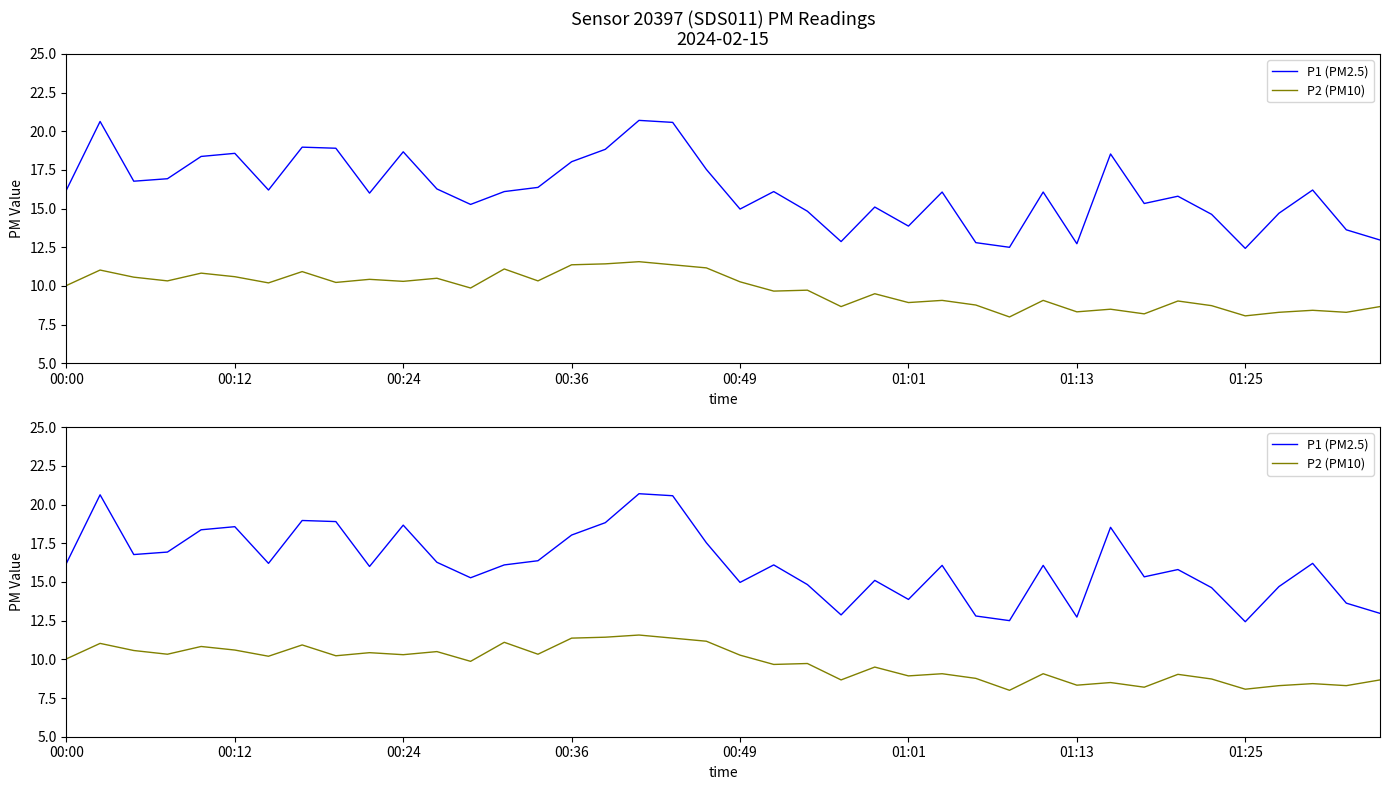

Reading left to right, list all the values displayed in this chart.

P1 (PM2.5): 16.2	20.6	16.8	16.9	18.4	18.6	16.2	19.0	18.9	16.0	18.7	16.3	15.3	16.1	16.4	18.0	18.8	20.7	20.6	17.5	15.0	16.1	14.8	12.9	15.1	13.9	16.1	12.8	12.5	16.1	12.7	18.5	15.3	15.8	14.6	12.4	14.7	16.2	13.6	13.0
P2 (PM10): 10.0	11.0	10.6	10.3	10.8	10.6	10.2	10.9	10.2	10.4	10.3	10.5	9.9	11.1	10.3	11.4	11.4	11.6	11.4	11.2	10.3	9.7	9.7	8.7	9.5	8.9	9.1	8.8	8.0	9.1	8.3	8.5	8.2	9.0	8.7	8.1	8.3	8.4	8.3	8.7